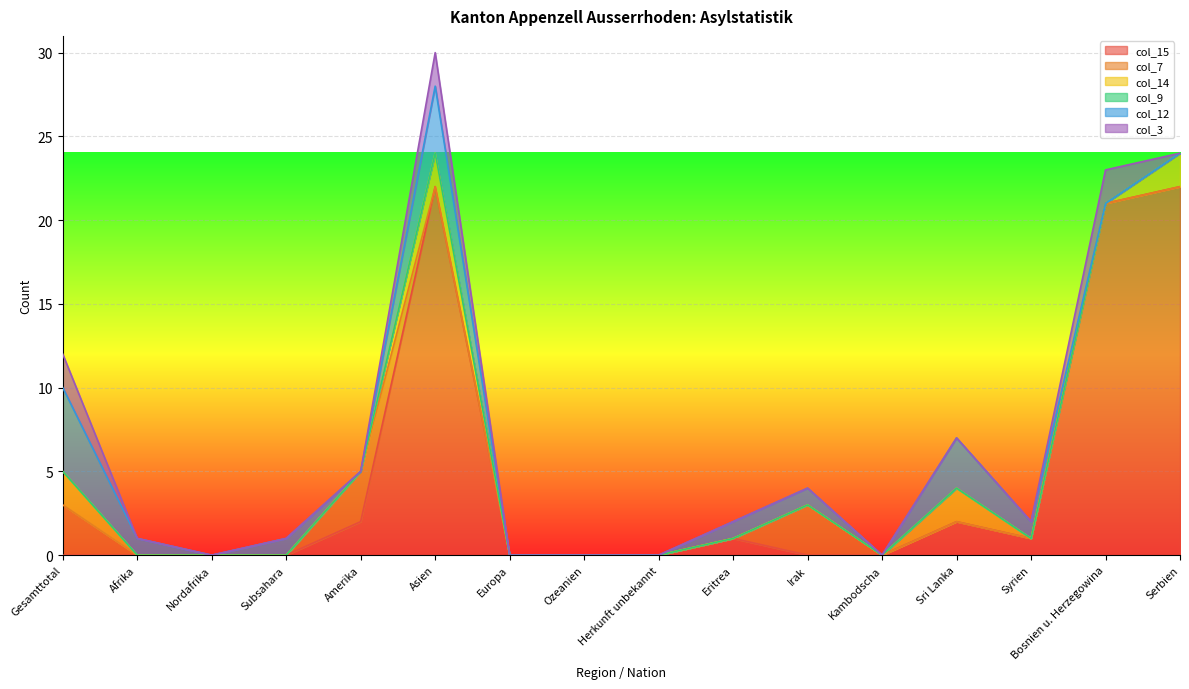

What is the highest value of the col_15 series?

22